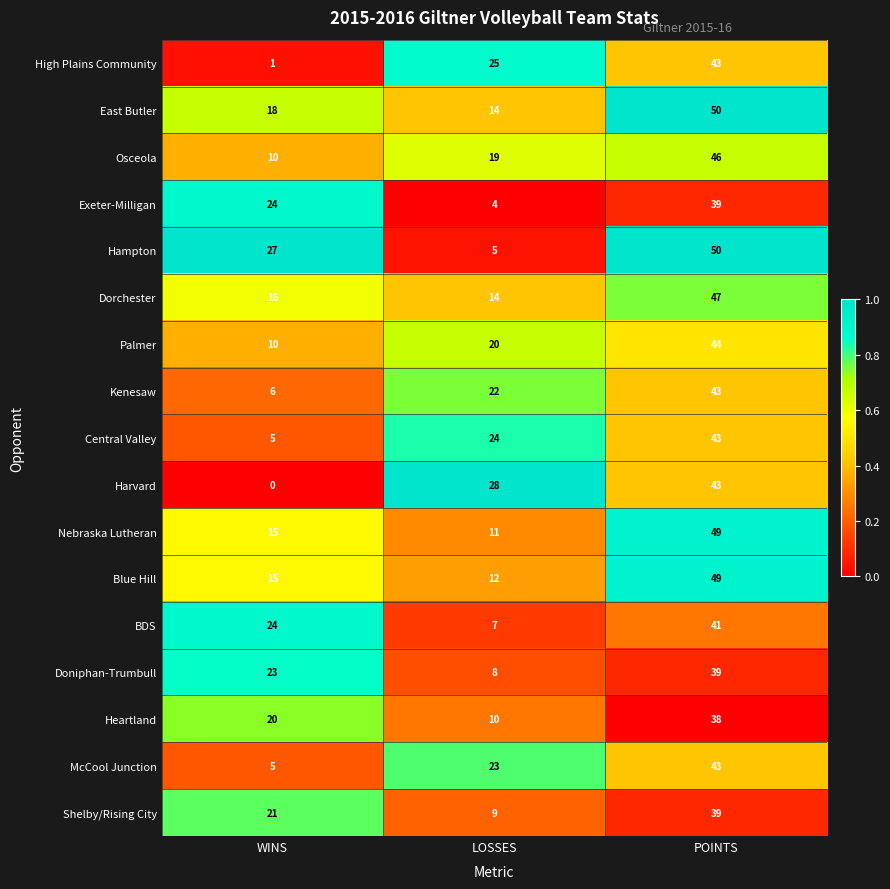

True or false: Shelby/Rising City has a value of 9 at LOSSES.

True